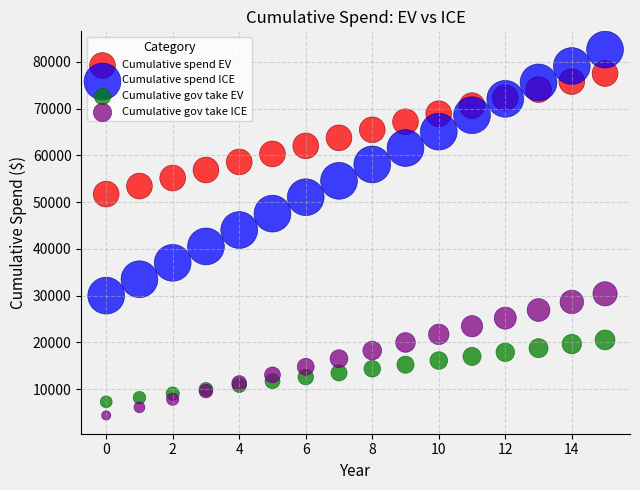

Which series reaches the maximum Y coordinate?

Cumulative spend ICE